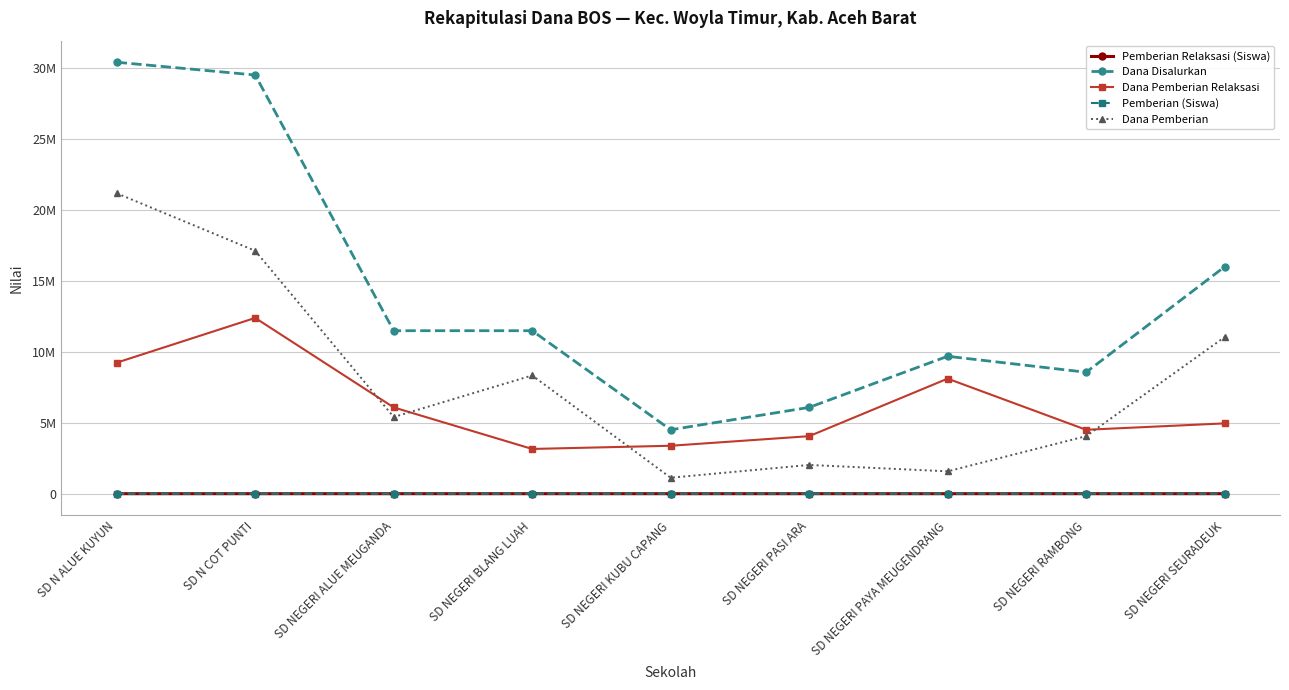

What is the lowest value of the Pemberian Relaksasi (Siswa) series?

7